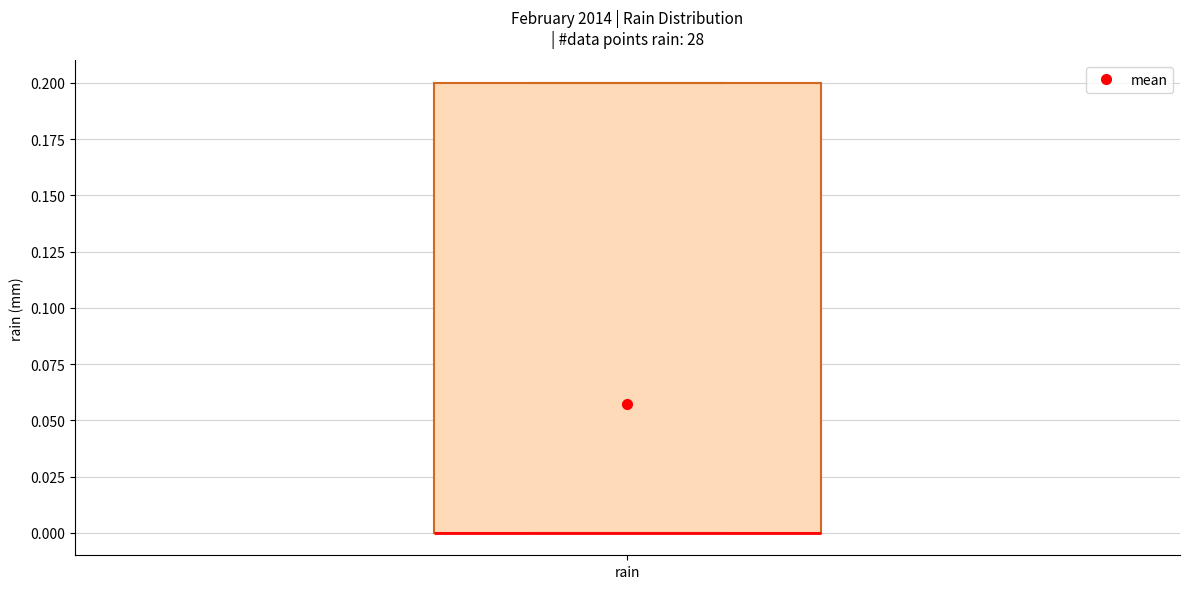

Where is the upper edge of the box for rain on the y-axis? The values are not printed on the chart, so give them approximately, as read against the axis.

0.2